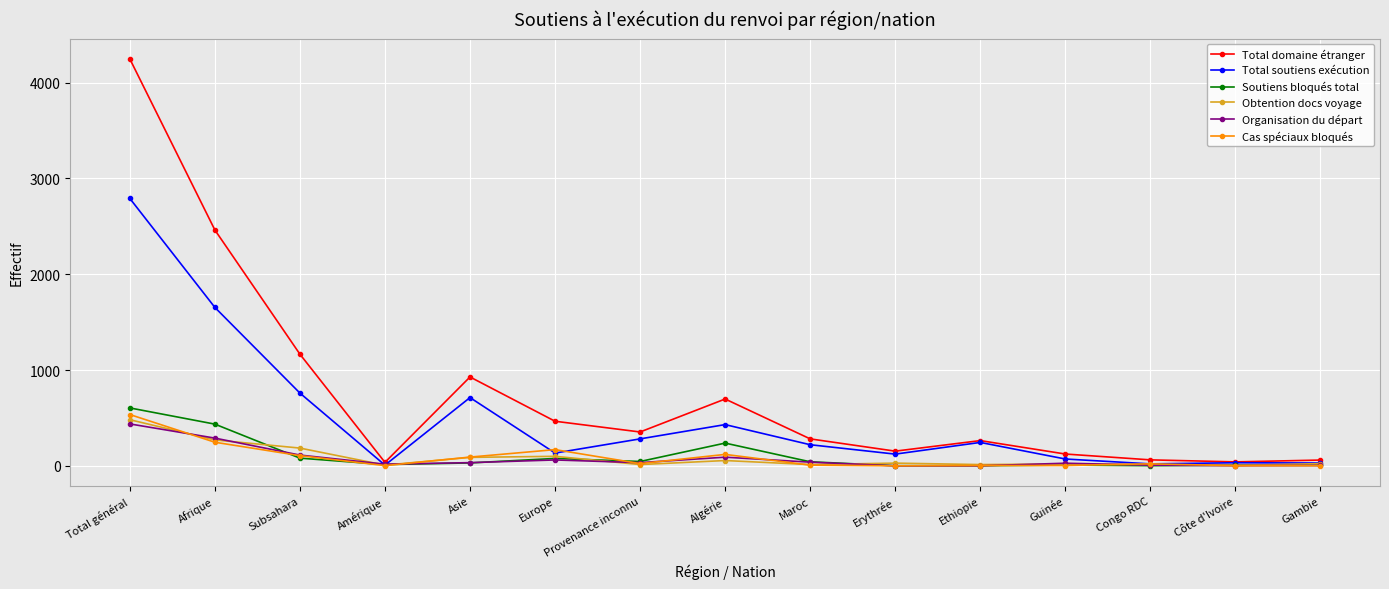

Is it true that Cas spéciaux bloqués equals 170 at Europe?

True